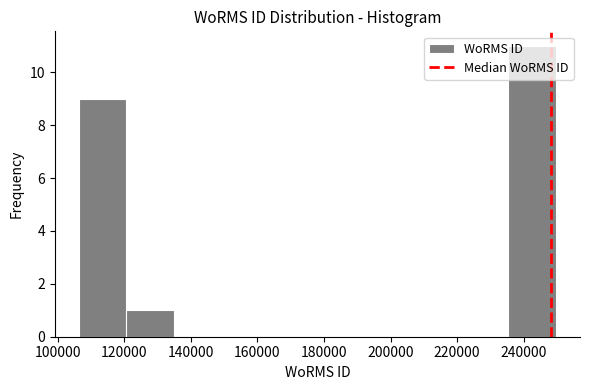

Over which range of the x-axis is the bar tallest?

236000 to 250000